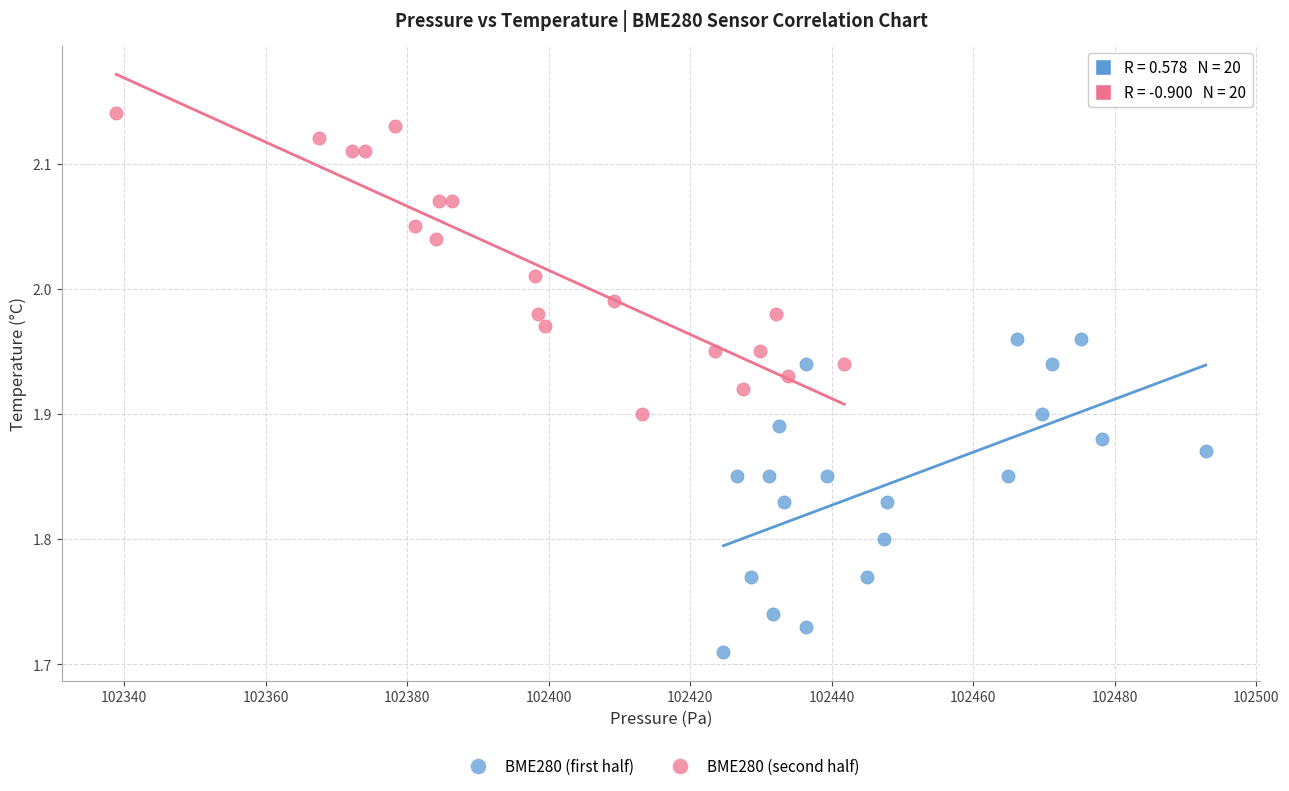

Which series contains the lowest Y value?

BME280 (first half)